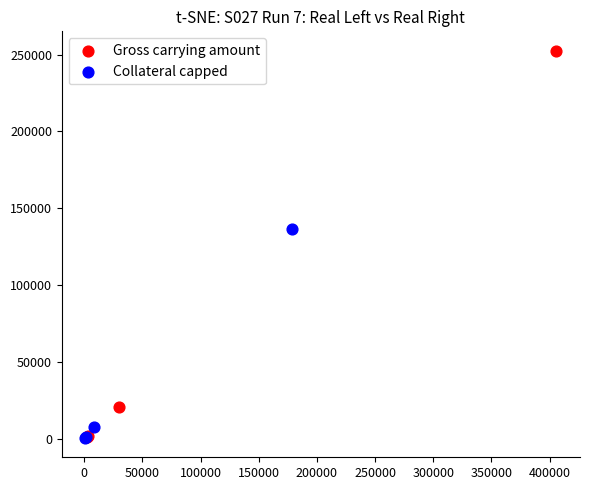

Which series reaches the maximum Y coordinate?

Gross carrying amount